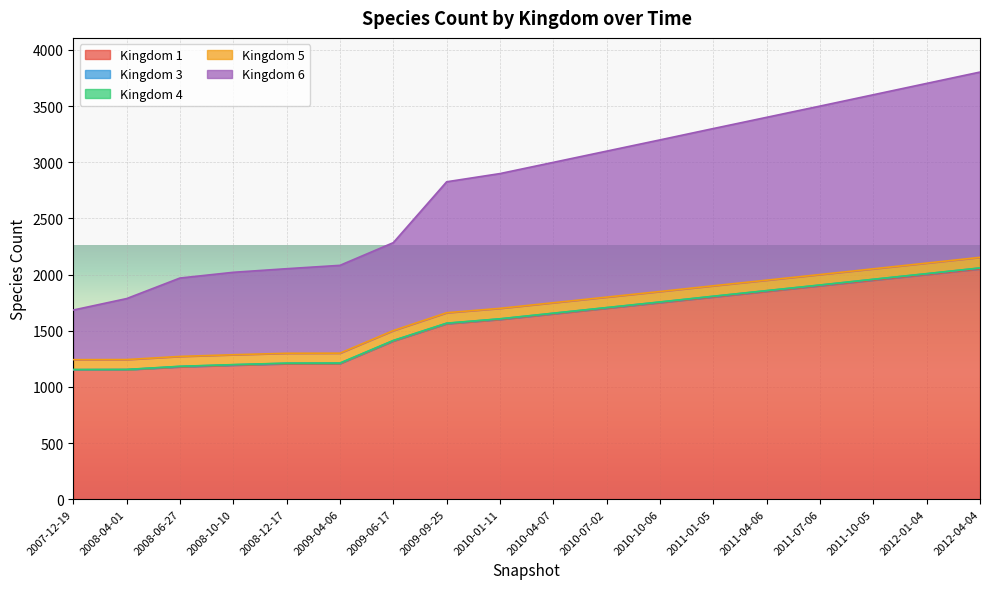

Is it true that 1 equals 1731 at 2008-10-10?

False